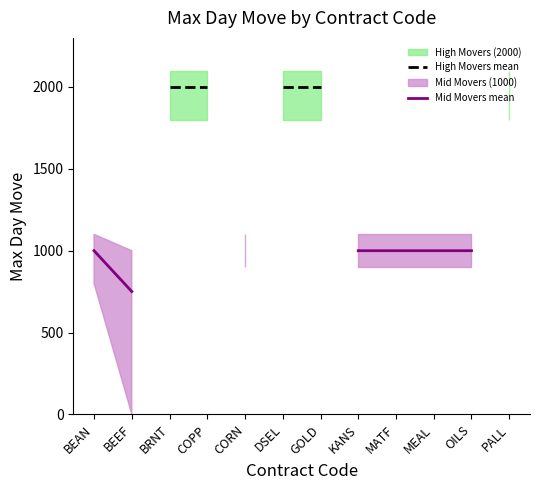

Is this an area chart (filled region under the line)?

No